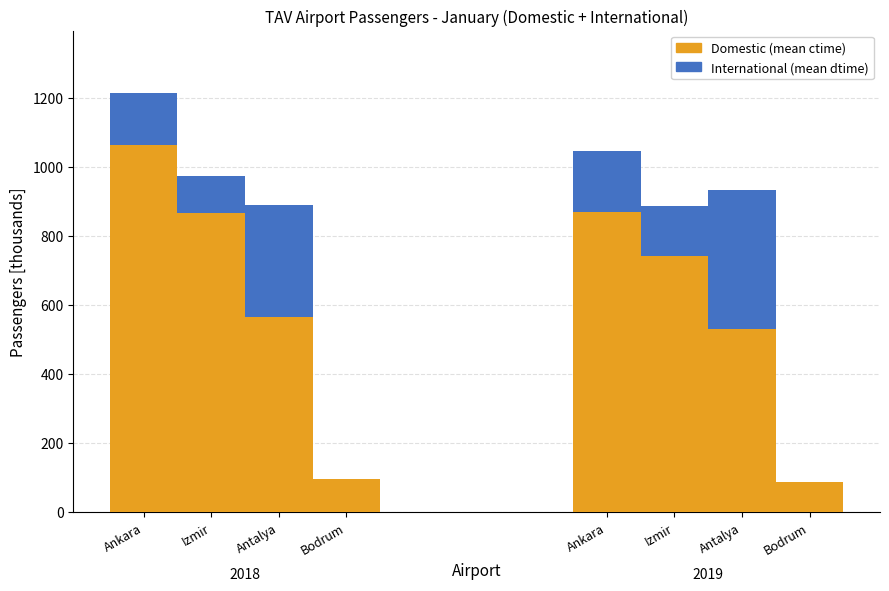

Are the bars grouped side by side (vs. stacked)?

No